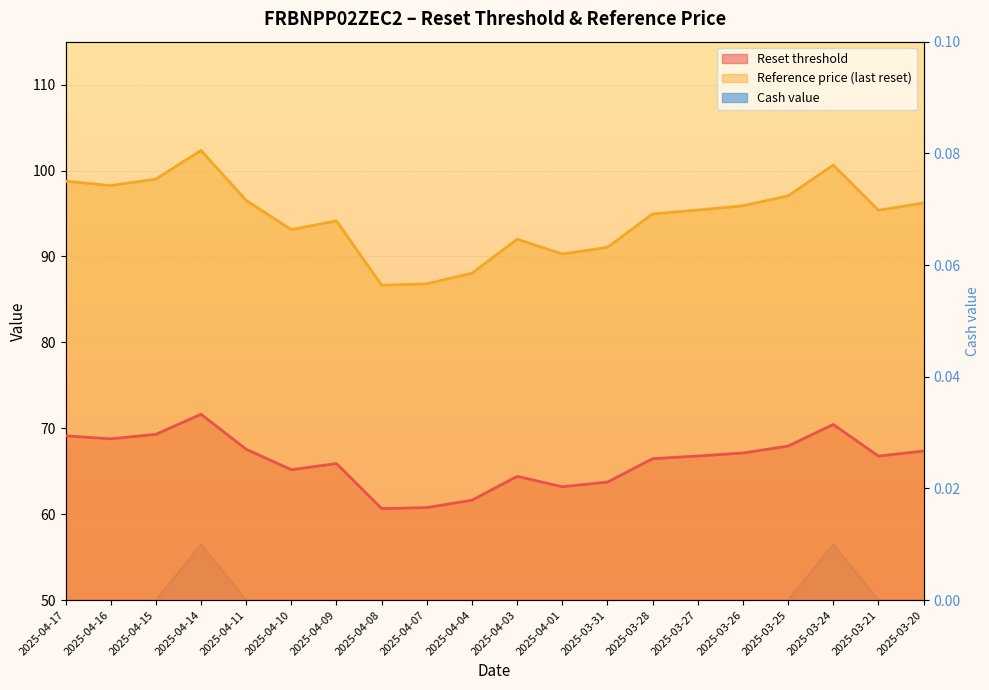

In Reset threshold, how many points are lower than both neighbors (excluding endpoints)?

5